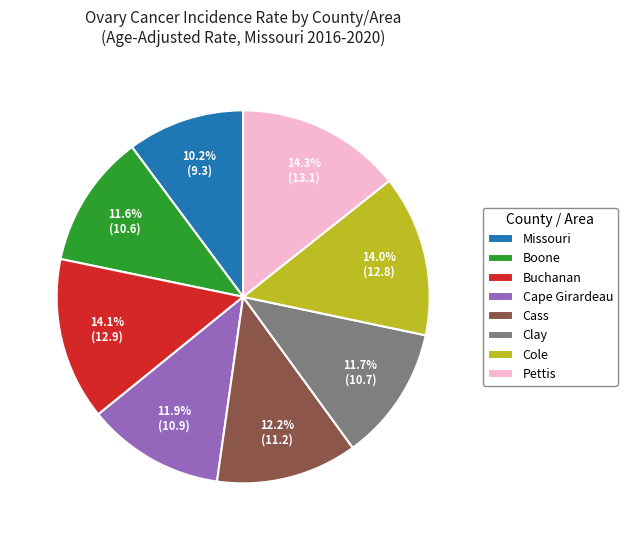

What is the ratio of the value at Clay to the value at Pettis?

0.8